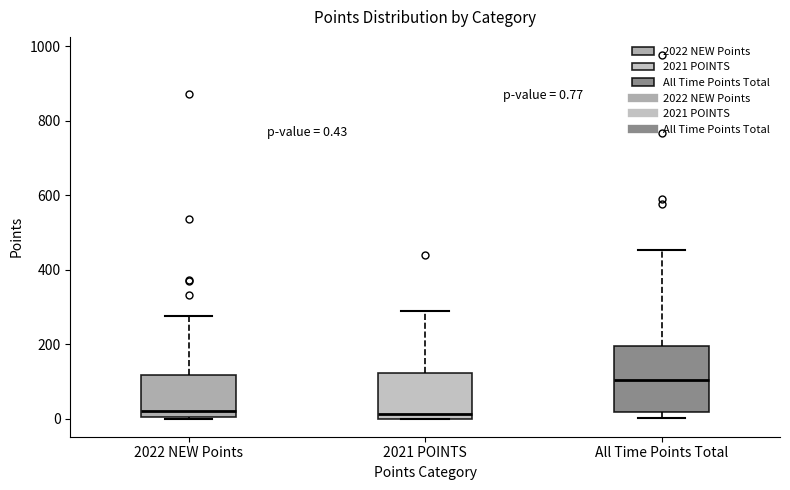

Which box is the tallest, from its lower edge to its upper edge?

All Time Points Total